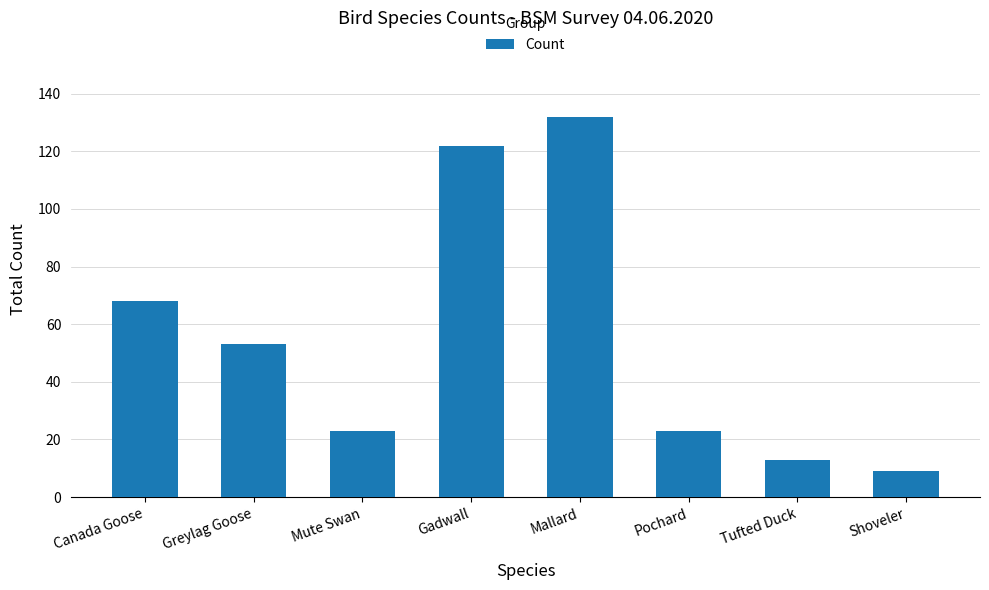

Which has a higher value, Shoveler or Tufted Duck?

Tufted Duck